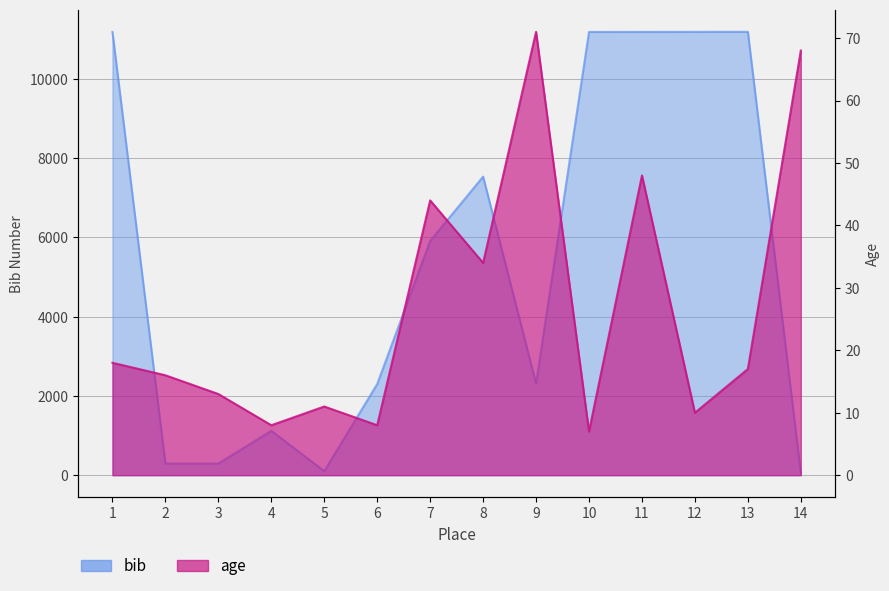

Which series has the largest range (max minus min)?

bib